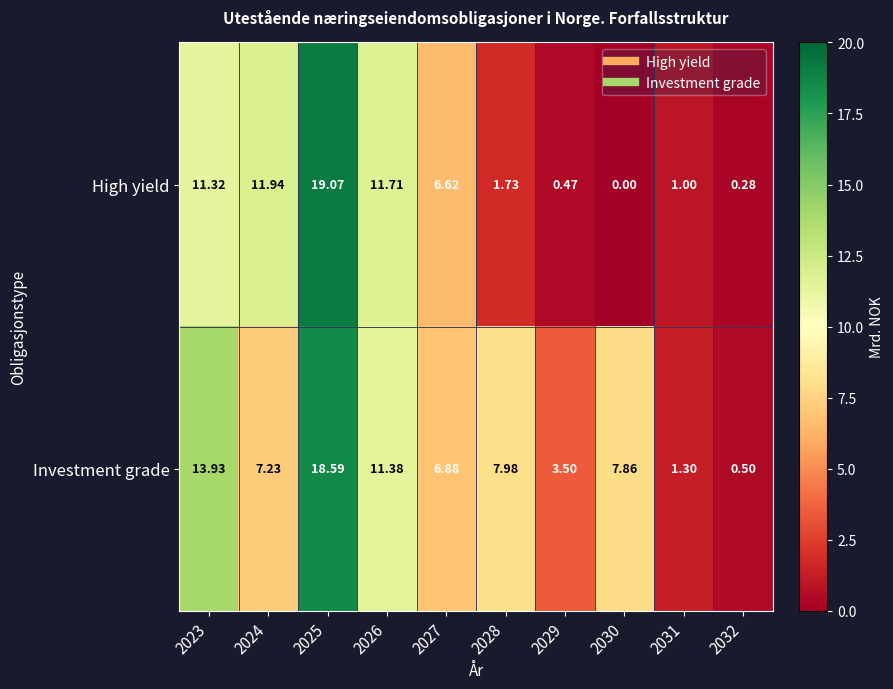

Is the value of Investment grade at 2026 greater than the value of High yield at 2032?

Yes